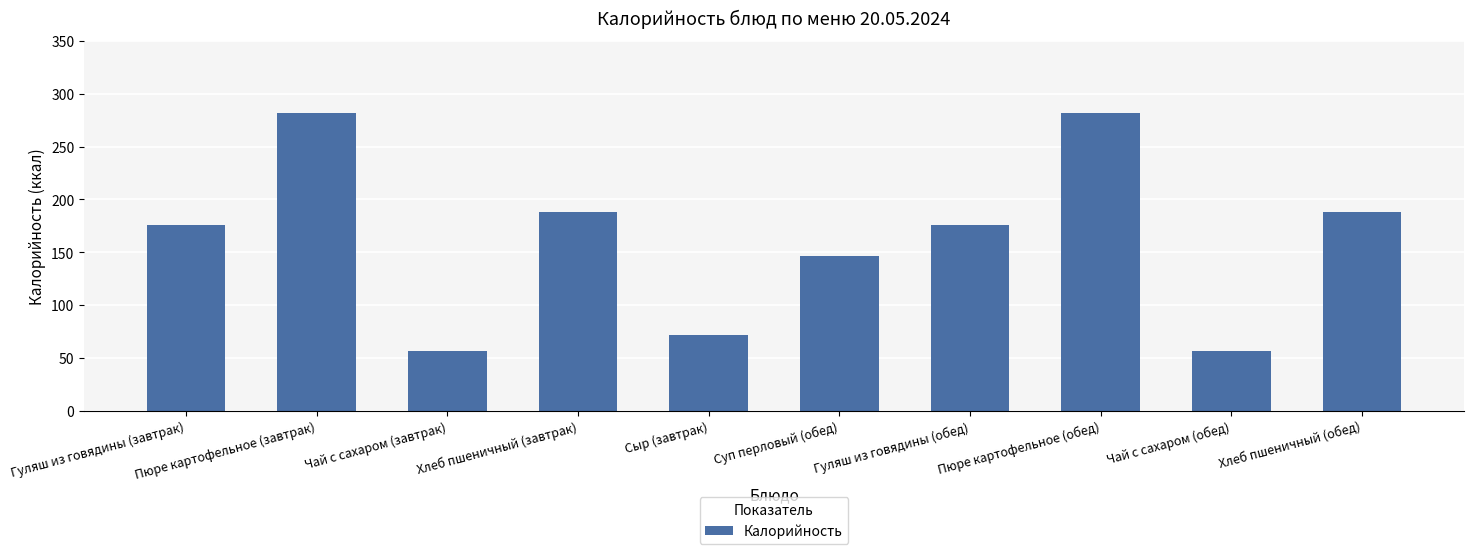

What is the greatest value displayed?

282